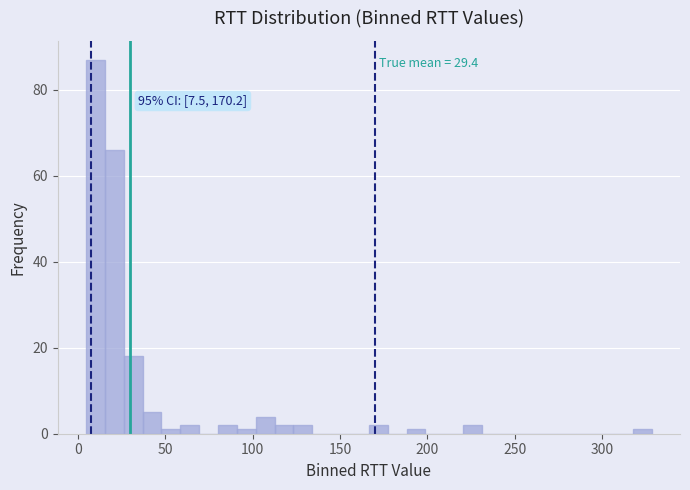

Read against the x-axis, roughly where is the centre of the tallest bar?

10